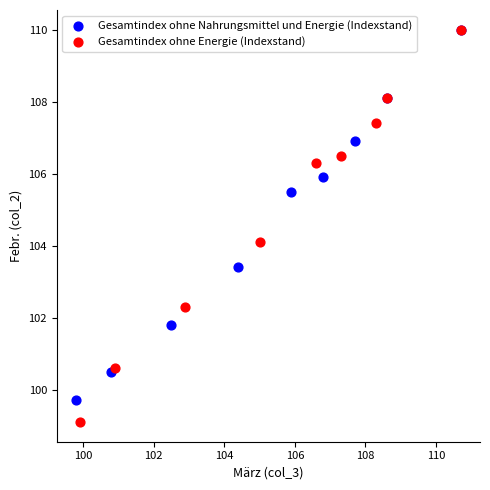

Which series reaches the minimum Y coordinate?

Gesamtindex ohne Energie (Indexstand)